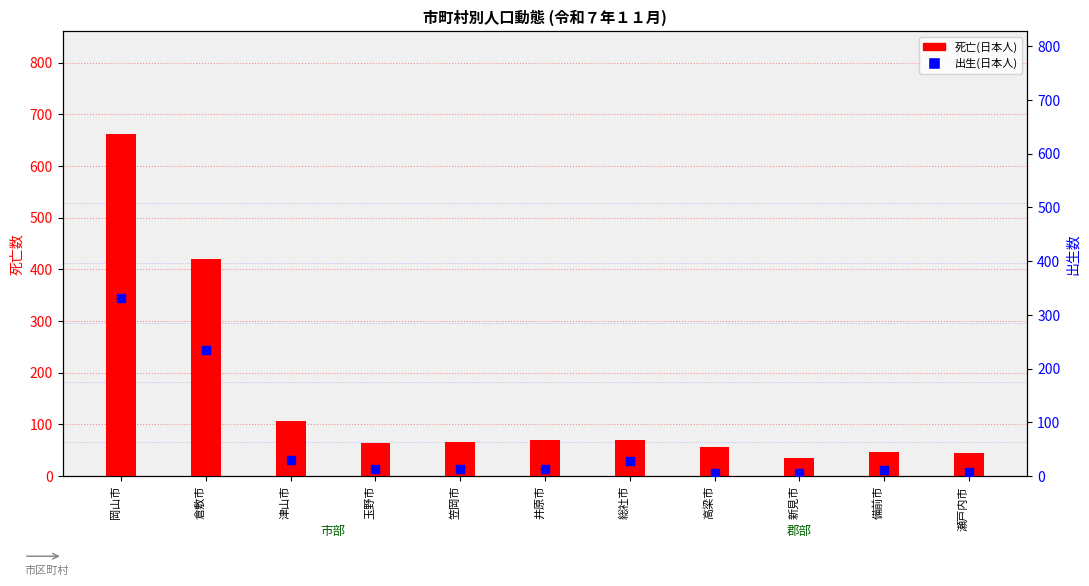

Which series has the largest Y range (max minus min)?

死亡(日本人)